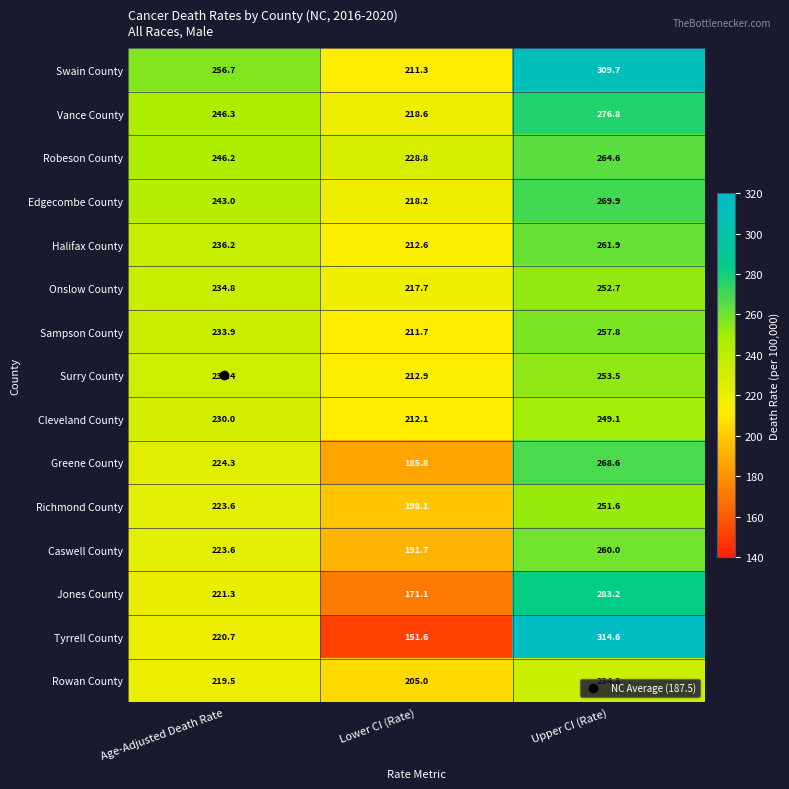

Which series has the widest spread of values?

Tyrrell County